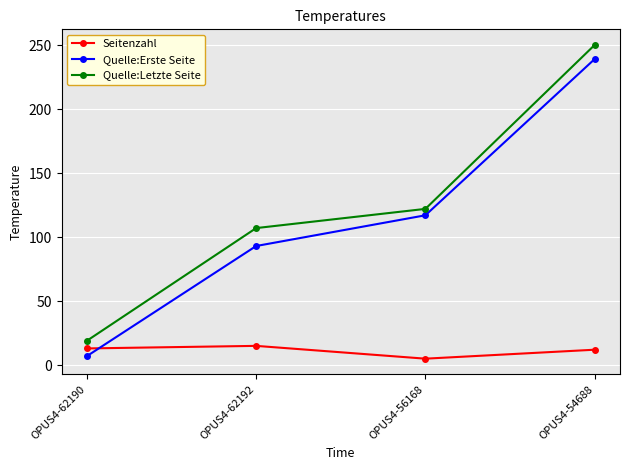

What is the value of the Quelle:Letzte Seite point at the 1st from the left?

19